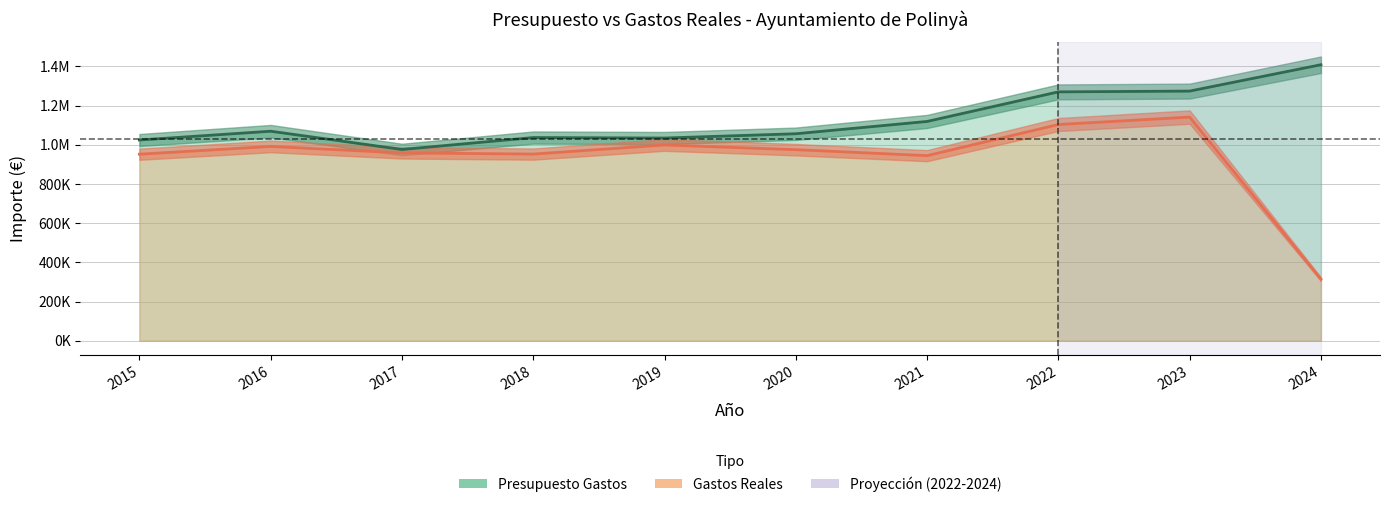

What is the approximate value of Gastos Reales at 2019?

998849.3